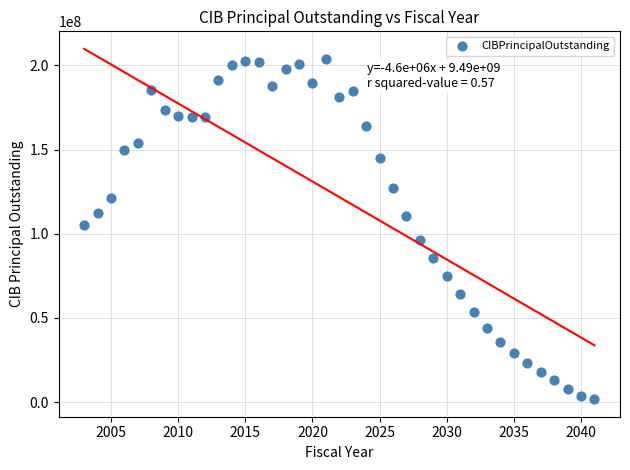

What Y value in the scatter plot is closest to 102880000?

105170000